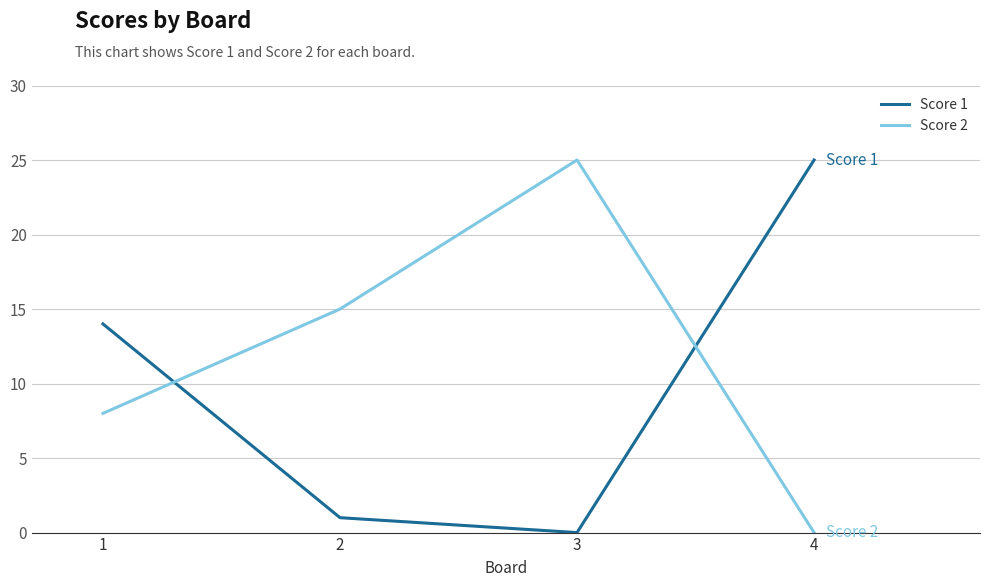

How many lines are shown in the chart?

2